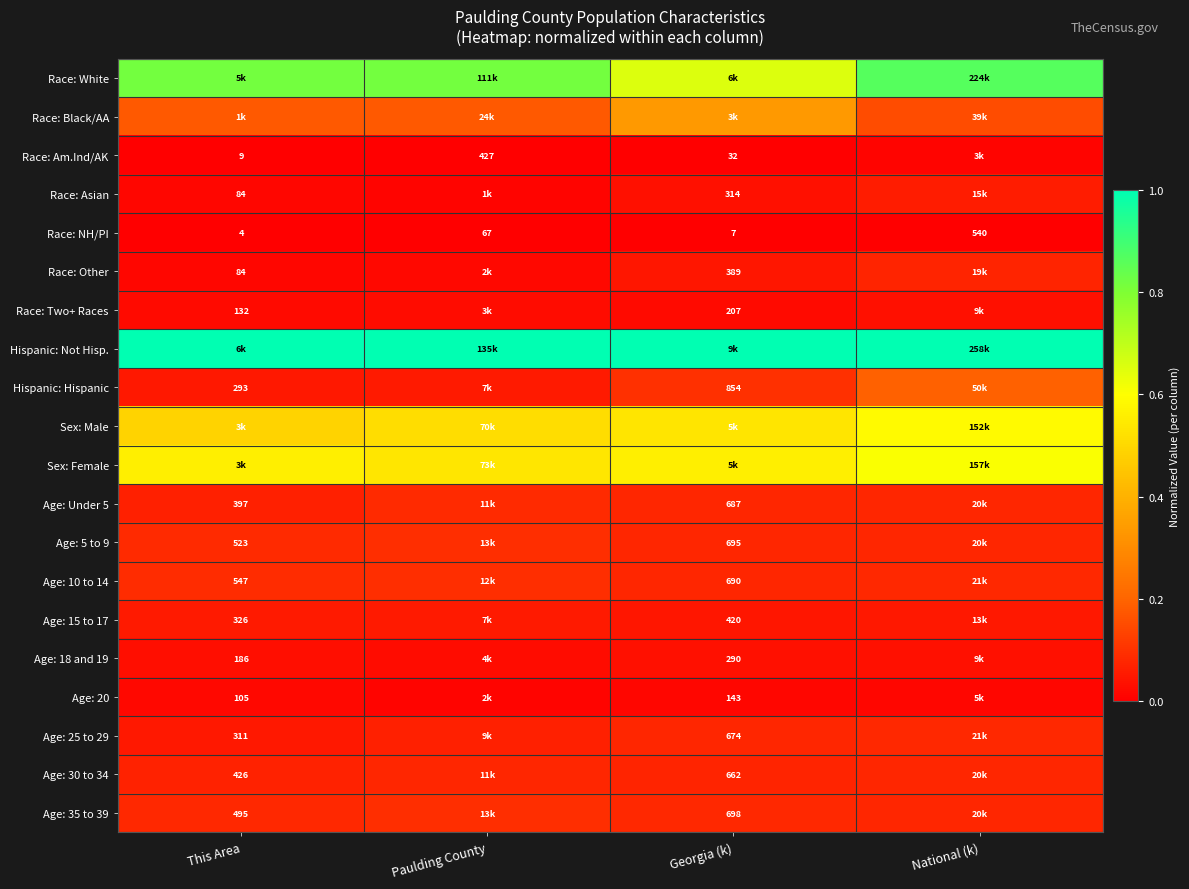

Is the value of Age: 20 at Georgia (k) greater than the value of Race: Other at This Area?

Yes